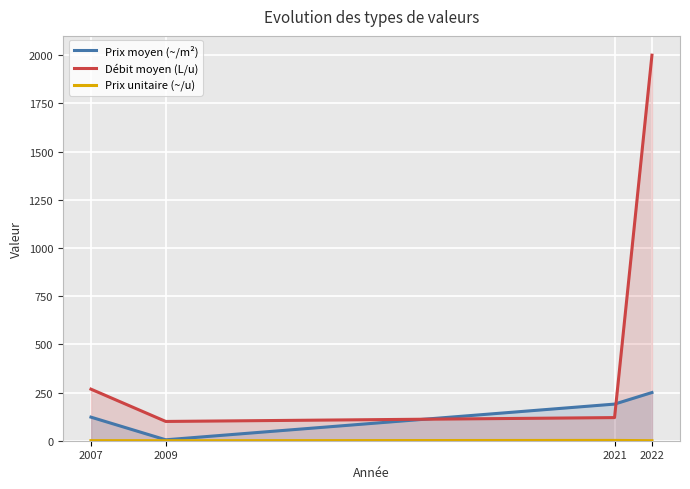

True or false: Prix moyen (~/m²) and Débit moyen (L/u) cross at least once.

True